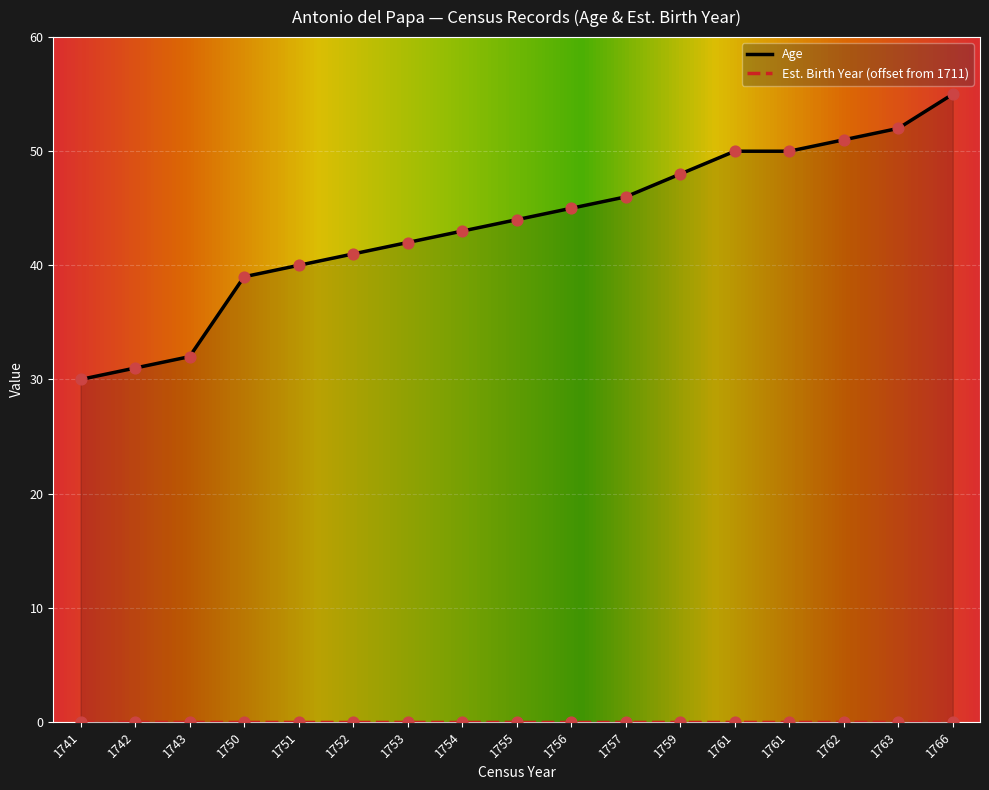

Between 1762 and 1741, which is larger?

1762